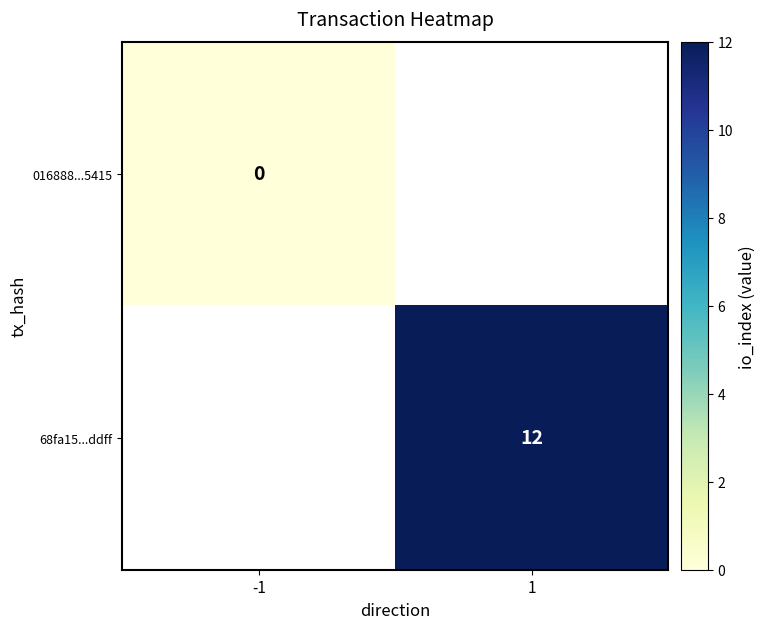

Is it true that 68fa15...ddff equals 5 at 1?

False